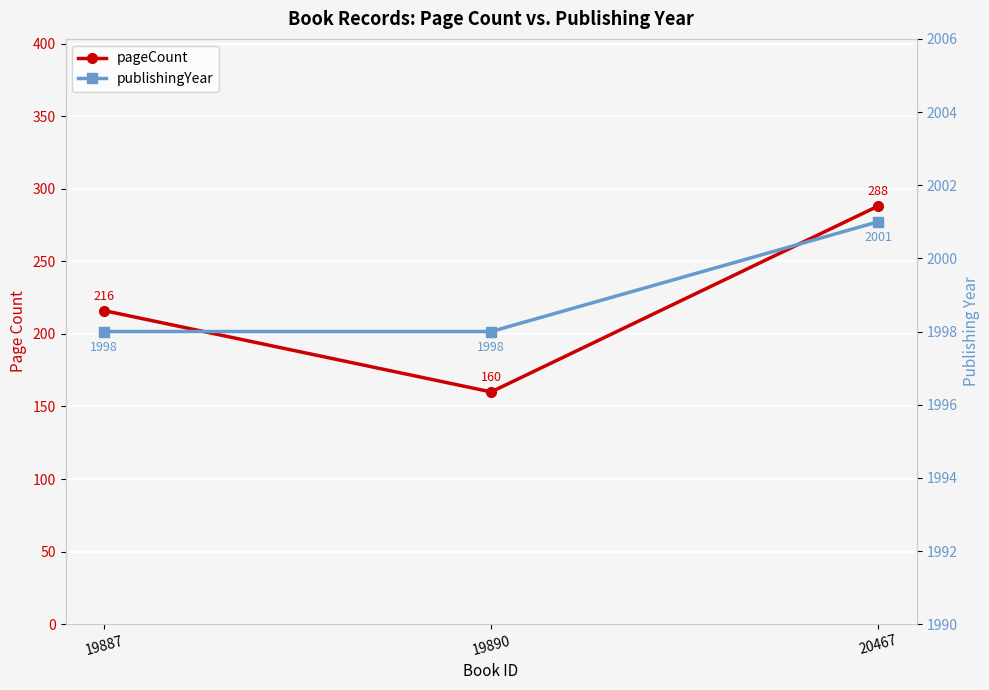

Reading left to right, transcribe all the data shown in this chart.

pageCount: 216	160	288
publishingYear: 1998	1998	2001